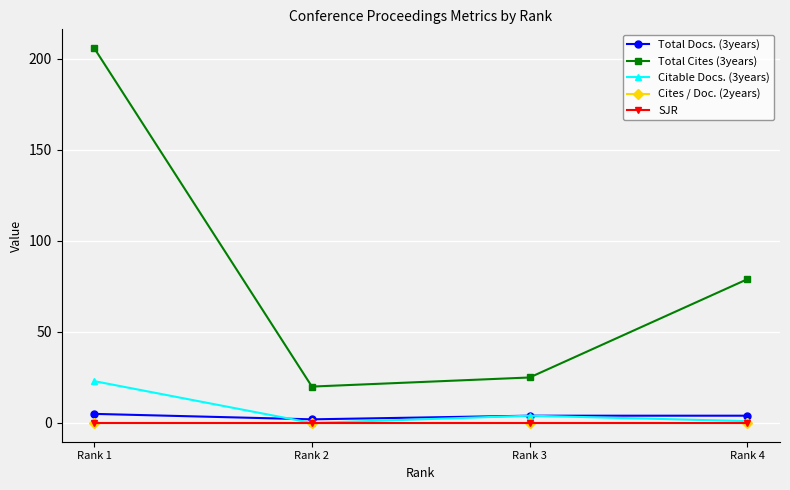

Does the chart have visible grid lines?

Yes